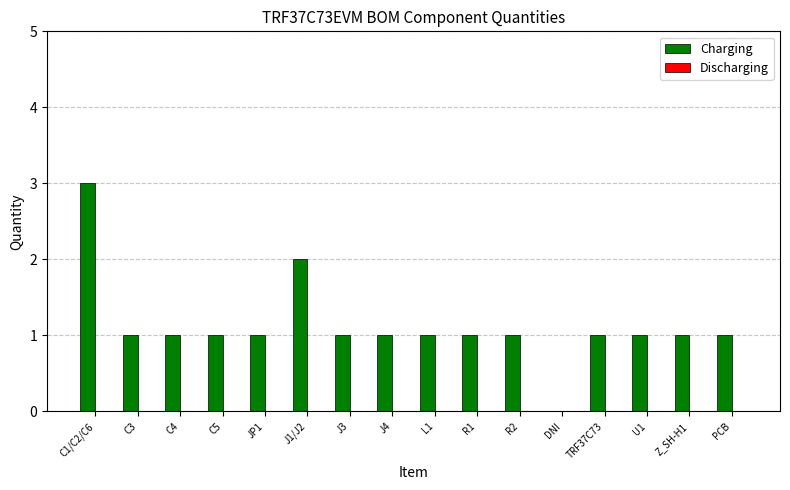

What is the maximum value shown in the chart?

3